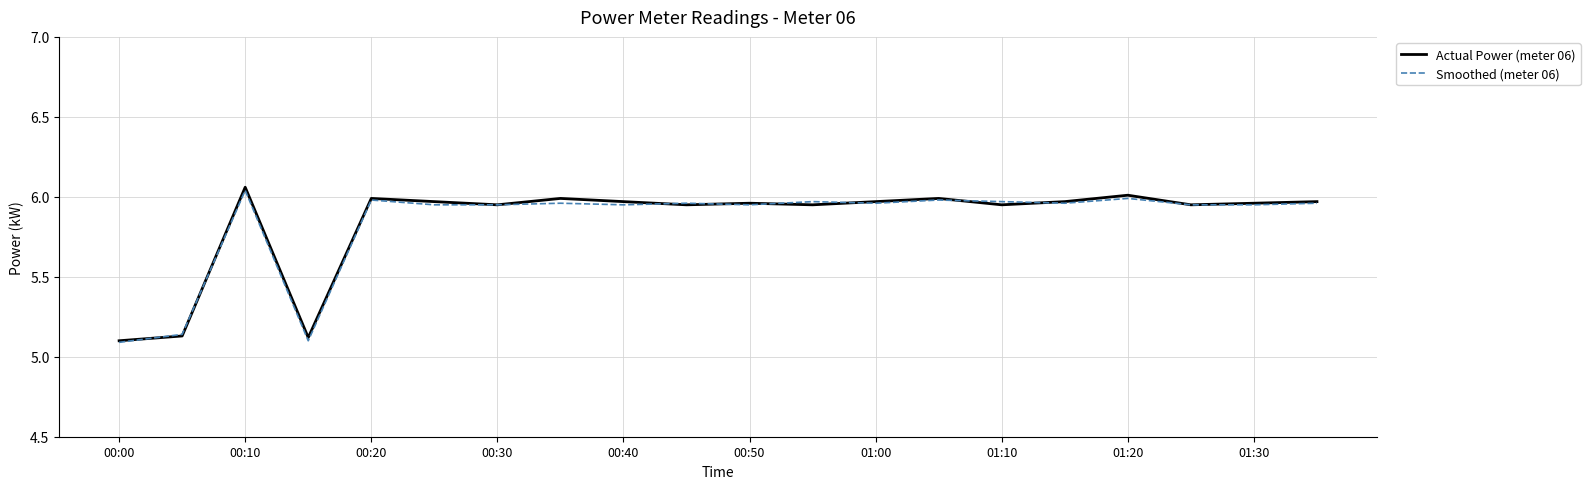

Rank the series by their average value, from highest to lowest.

Actual Power (meter 06), Smoothed (meter 06)